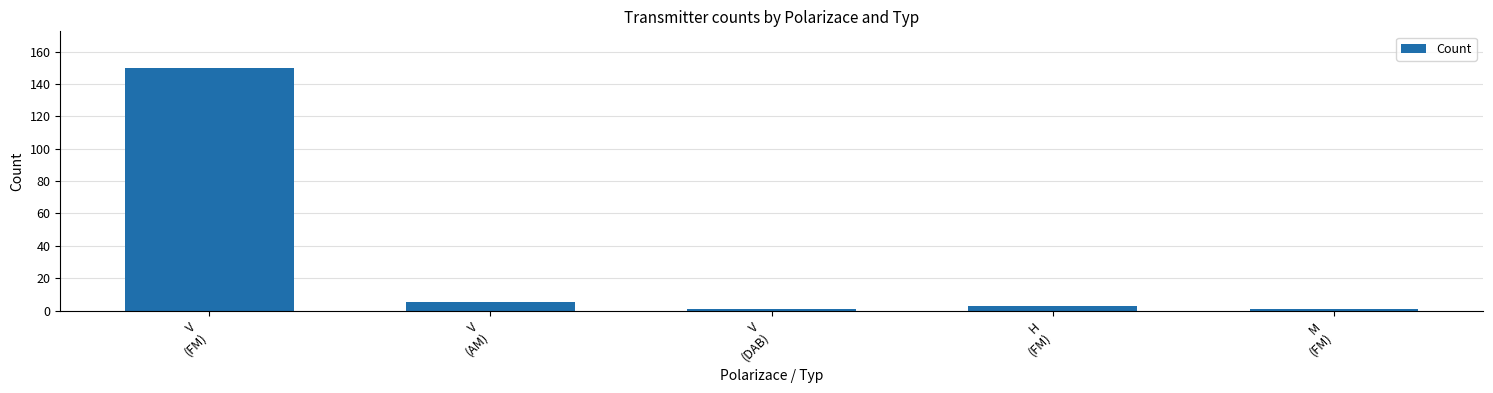

Where does the data first go above 3?

V
(FM)